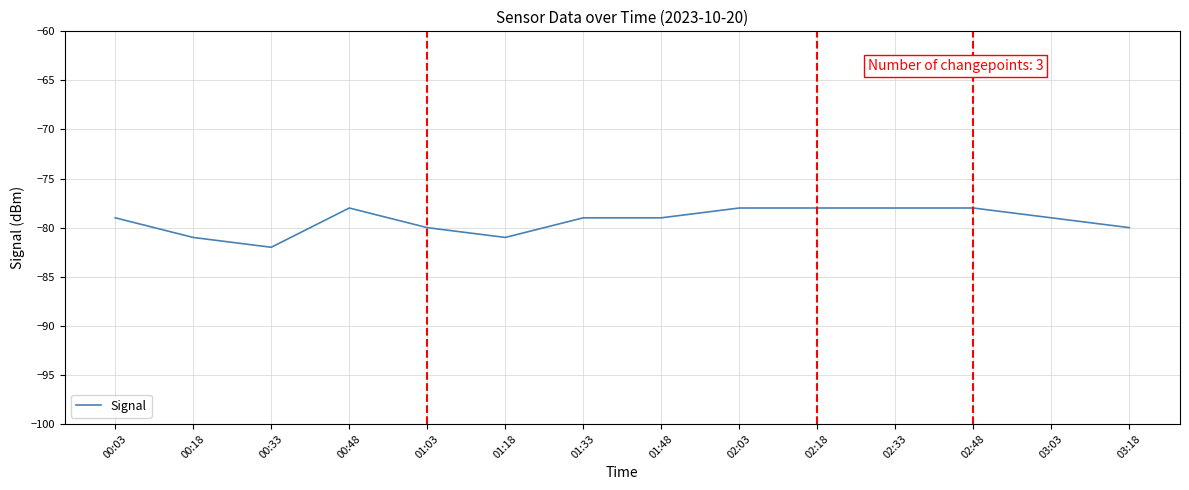

What value does the data have at 00:18?

-81